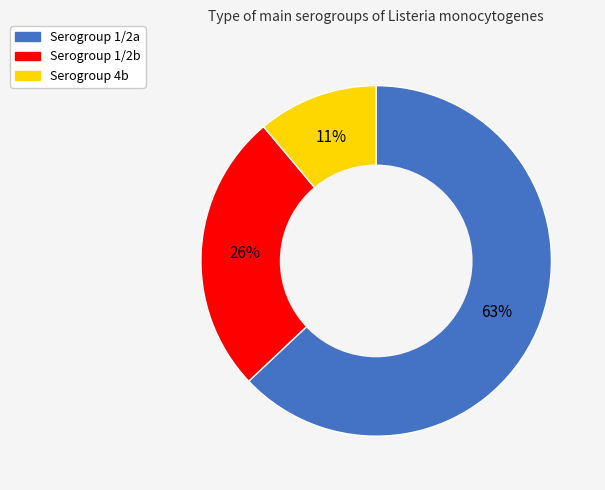

Does any single category account for the majority?

Yes